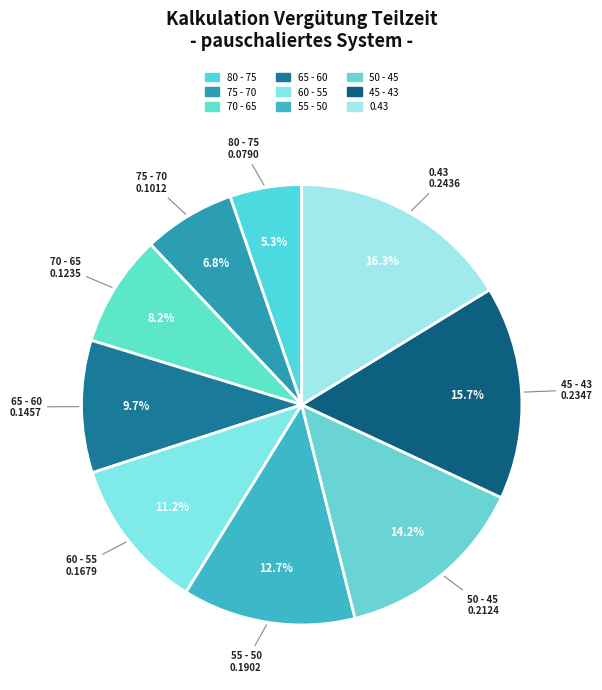

How many slices are in this pie chart?

9